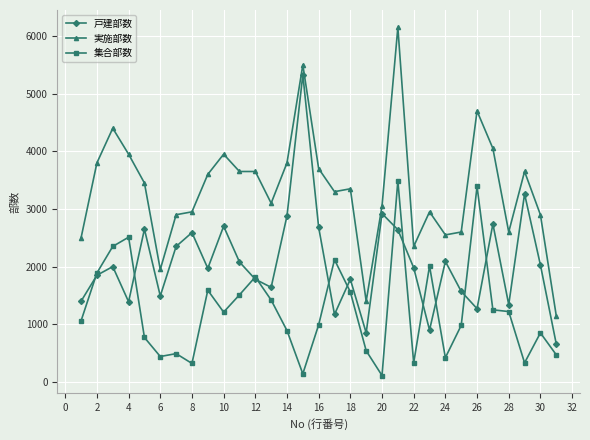

Which series has the largest total across all categories?

実施部数